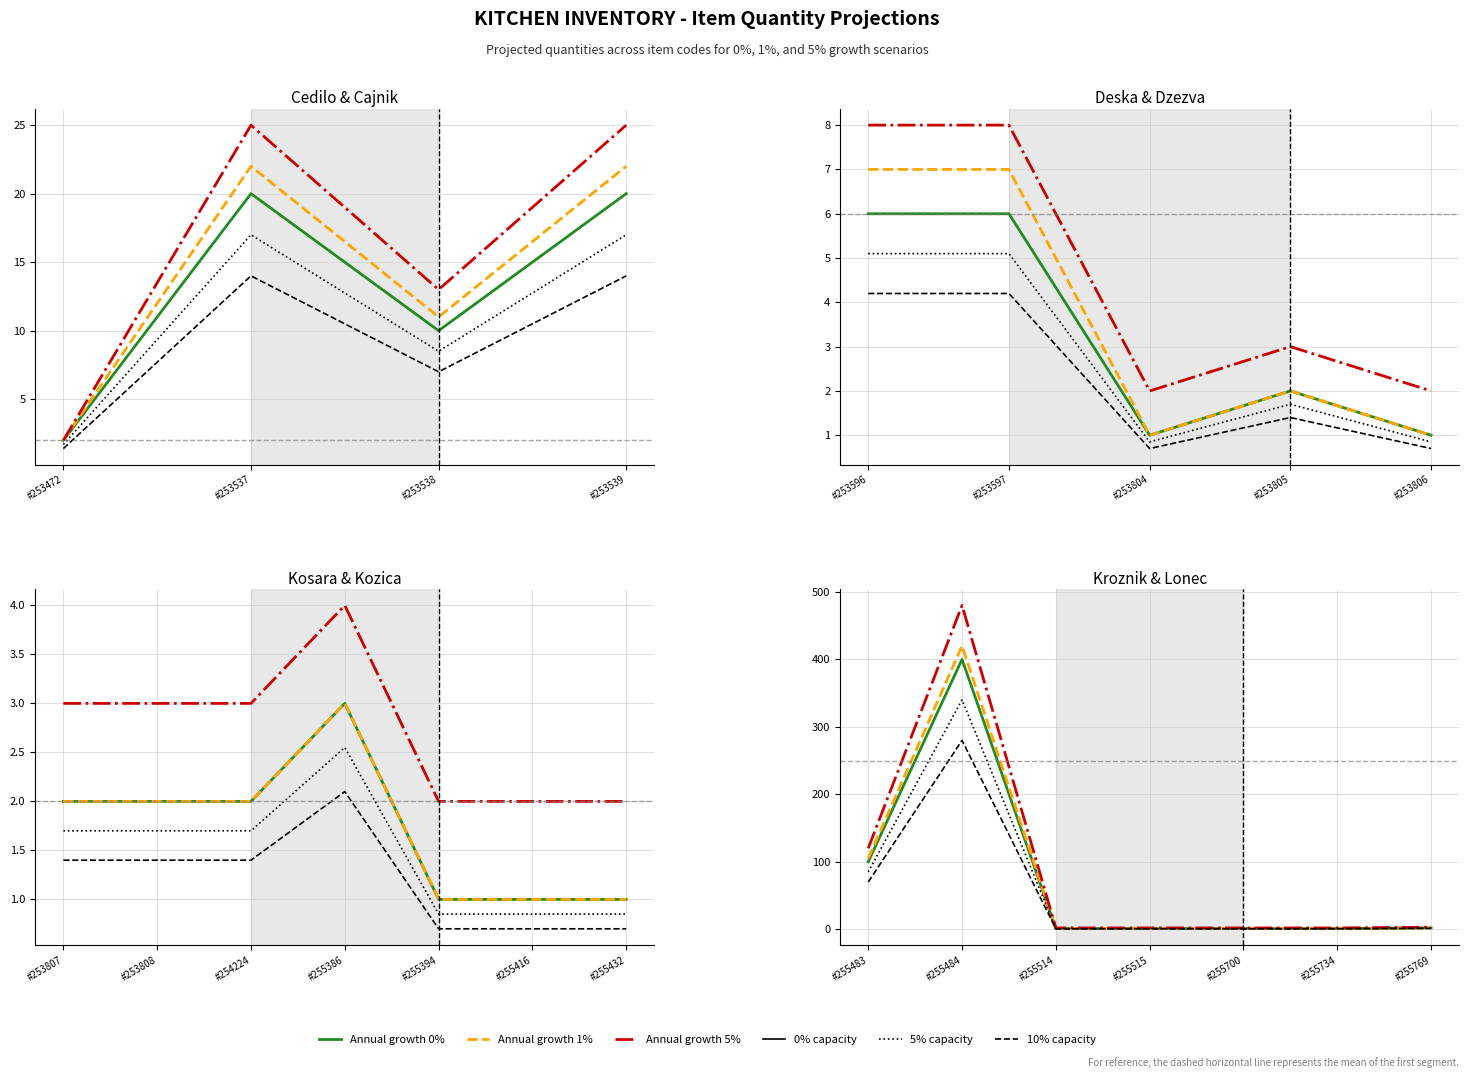

True or false: 0% referral growth and 5% referral growth intersect in this chart.

False